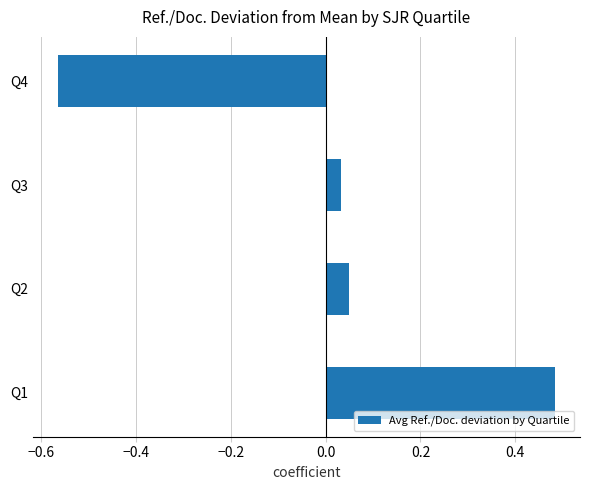

At which label is the value closest to 0?

Q3